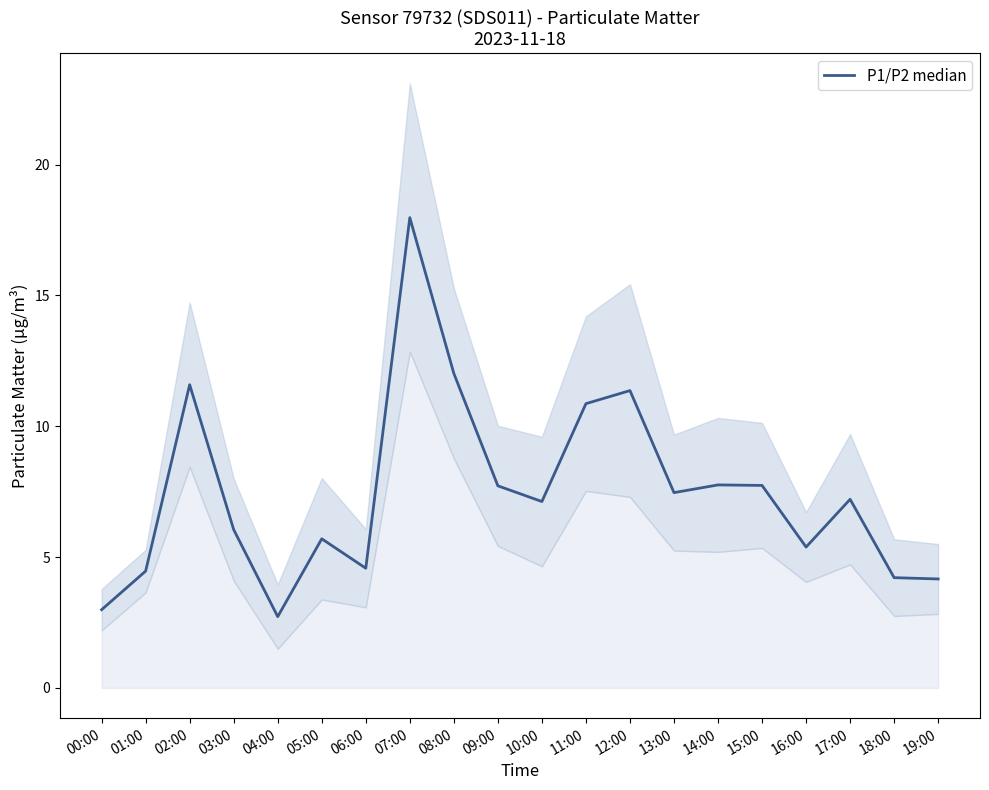

What is the label of the 6th point from the right?

14:00